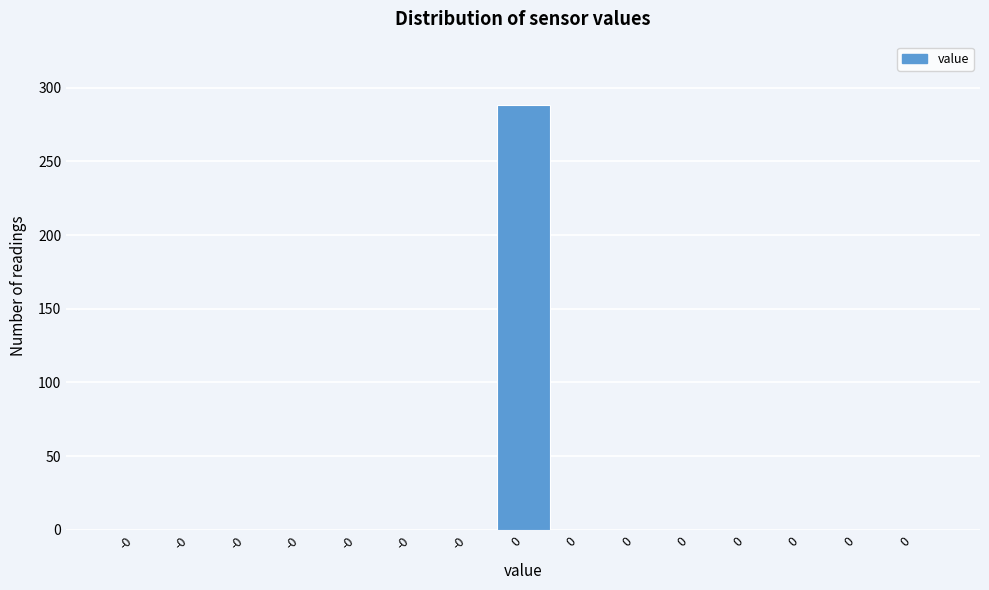

How many data points are above 0?

1